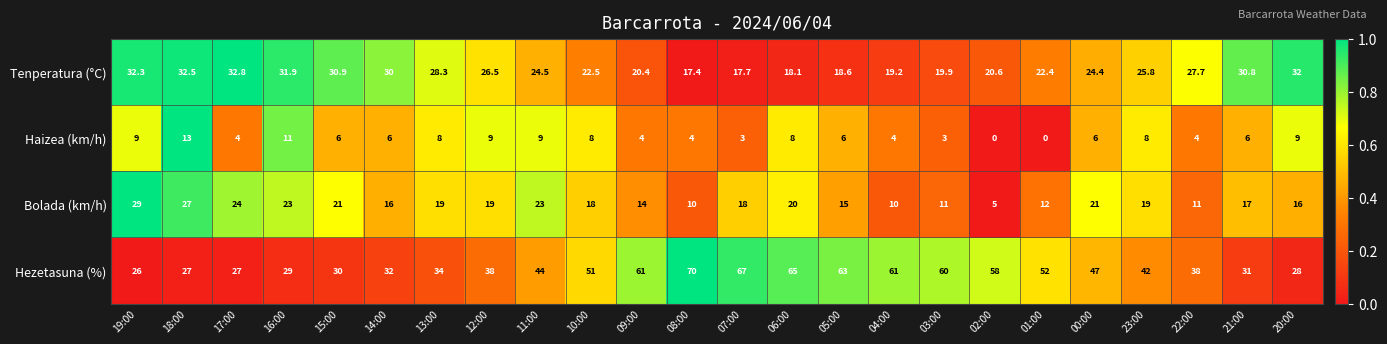

Read the Hezetasuna (%) value at 10:00.

51.0